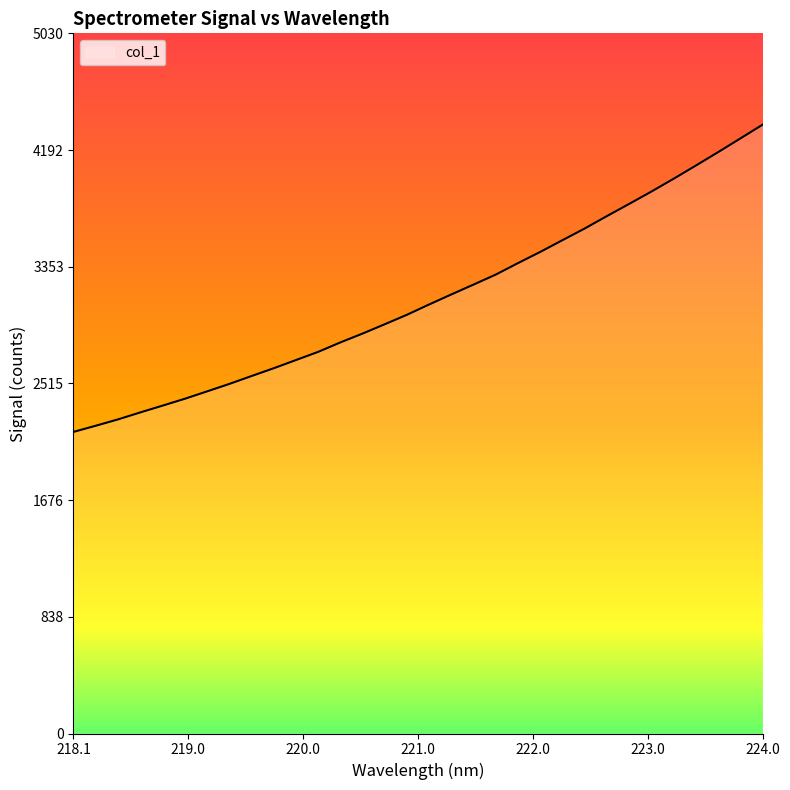

What is the difference between the maximum and minimum values?

2207.4